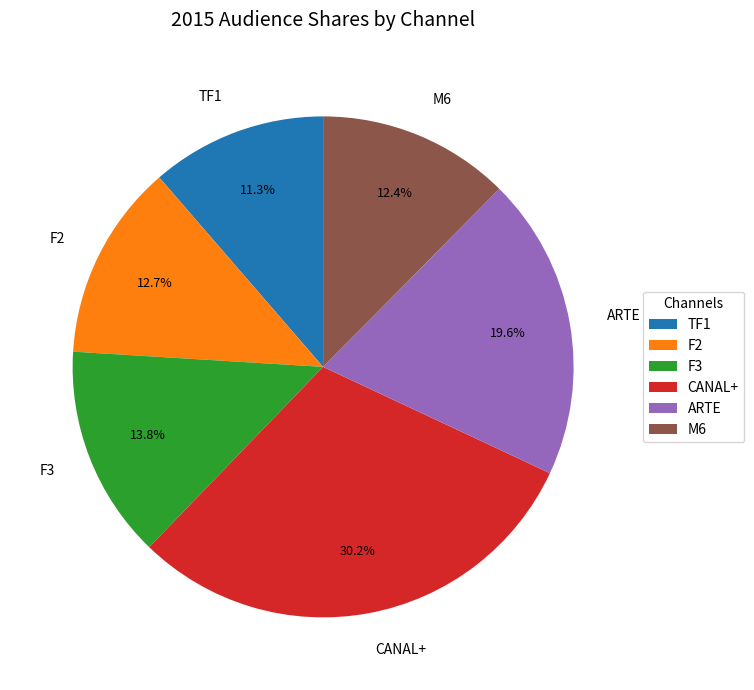

What is the ratio of the value at M6 to the value at ARTE?

0.6